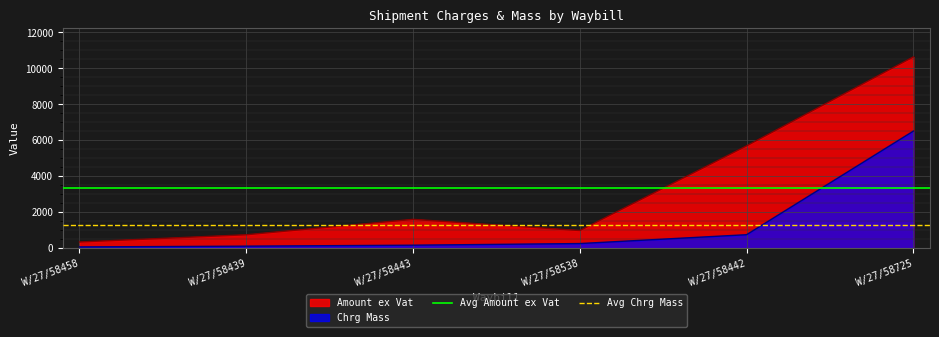

How many lines are shown in the chart?

2